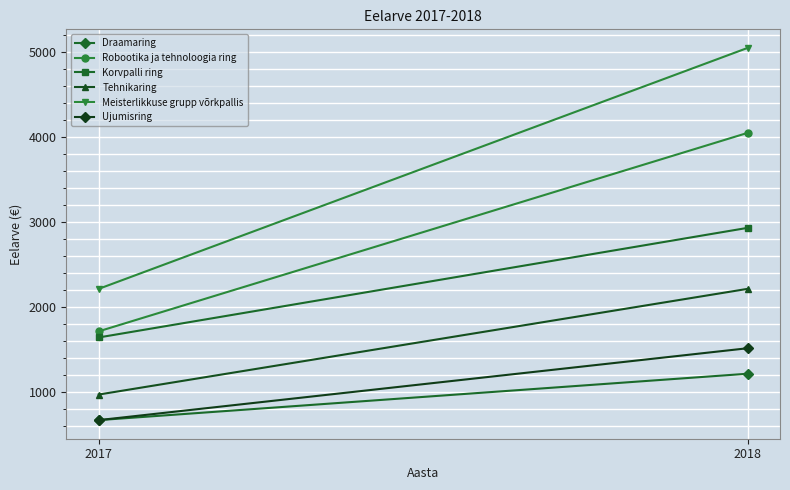

What is the difference between the maximum and minimum values in the Robootika ja tehnoloogia ring series?

2336